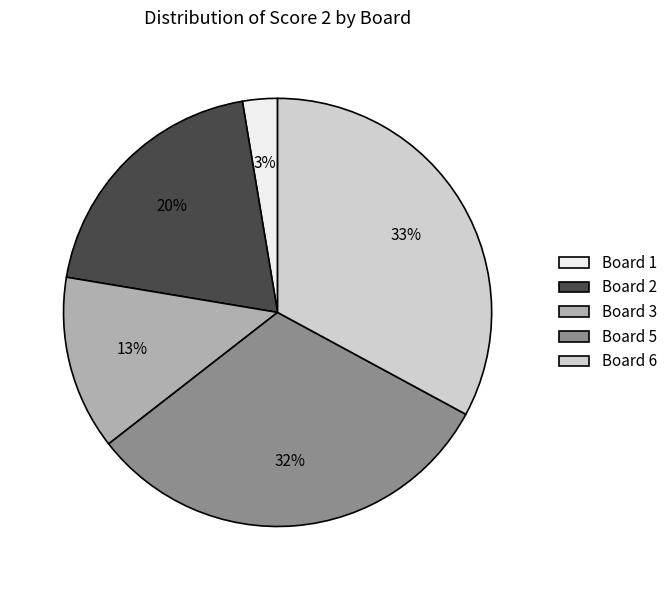

How many slices are in this pie chart?

5